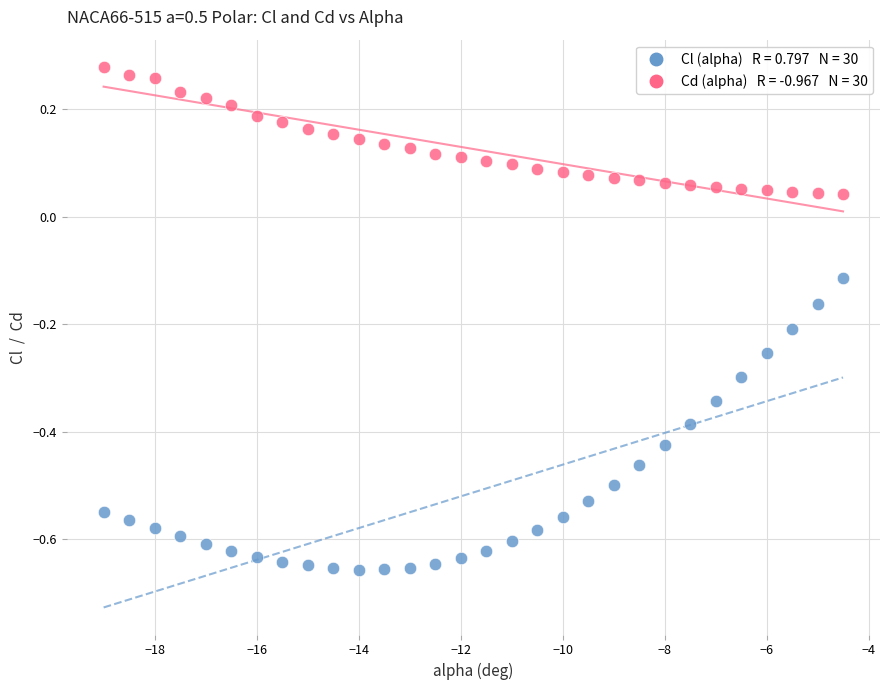

Across all data points, what is the range of X values (max minus min)?

14.5